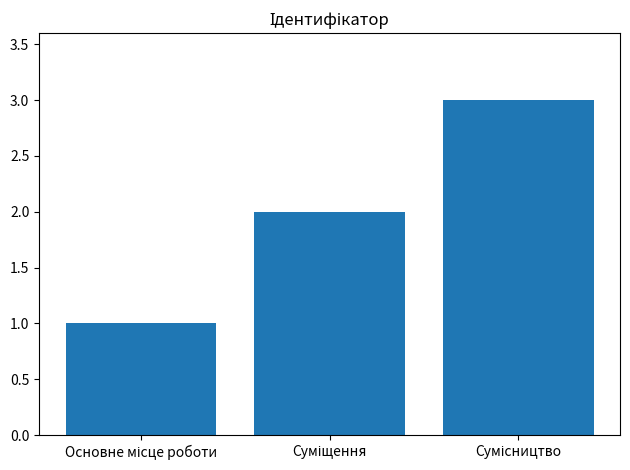

What is the sum of all values?

6